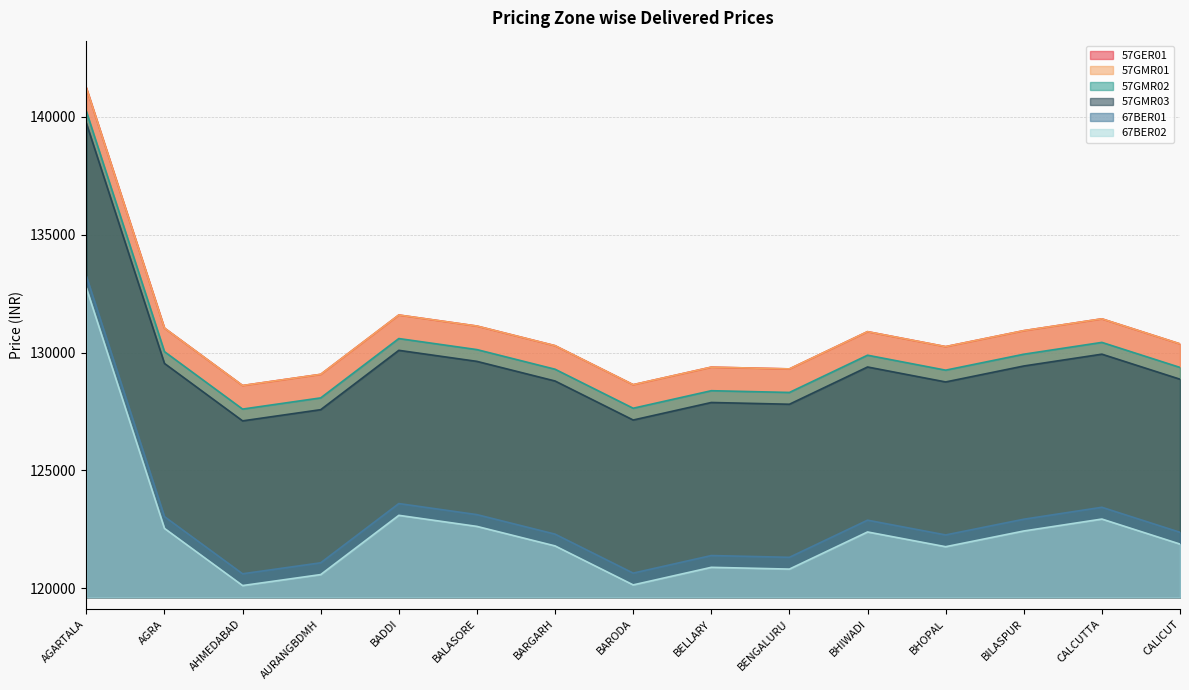

What is the average value of the 57GMR01 series?

130943